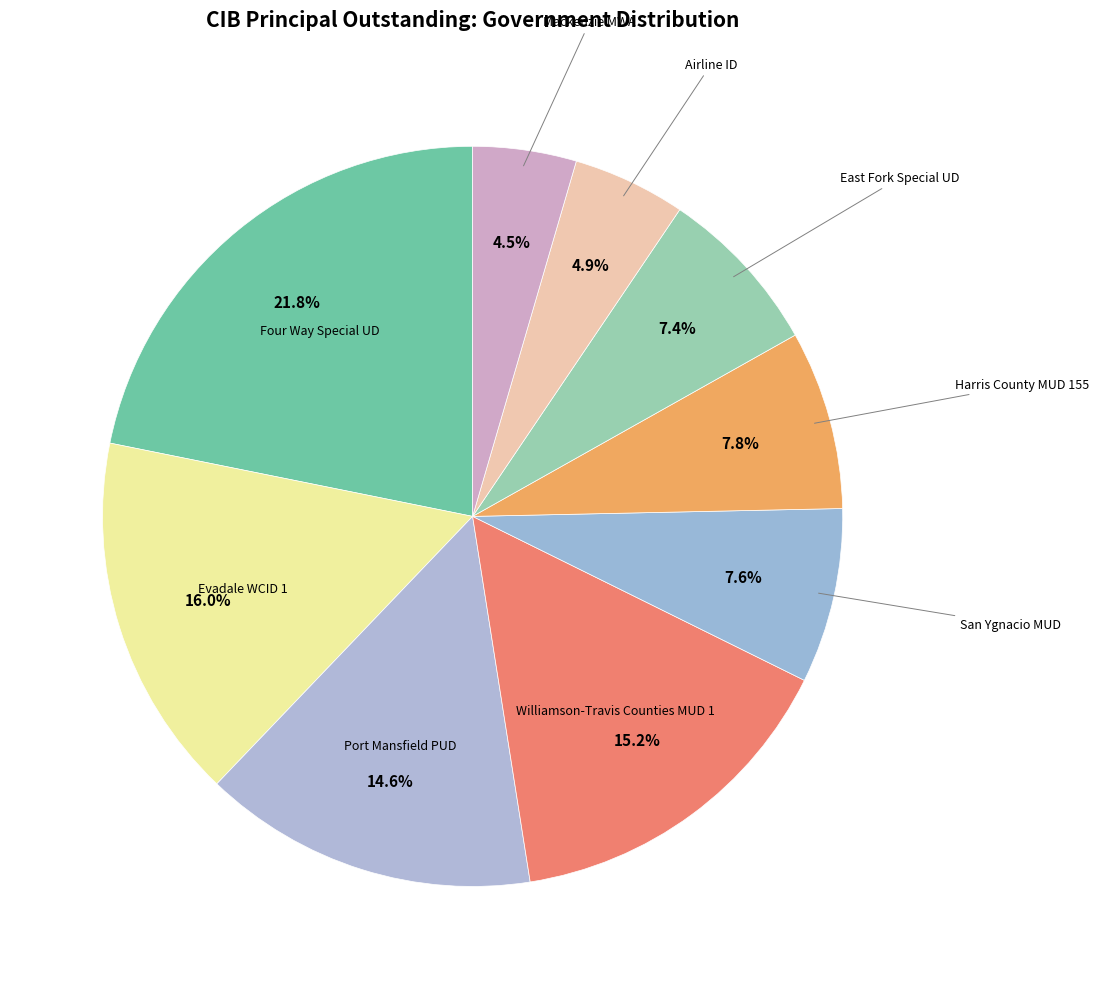

How many segments does this pie chart have?

9